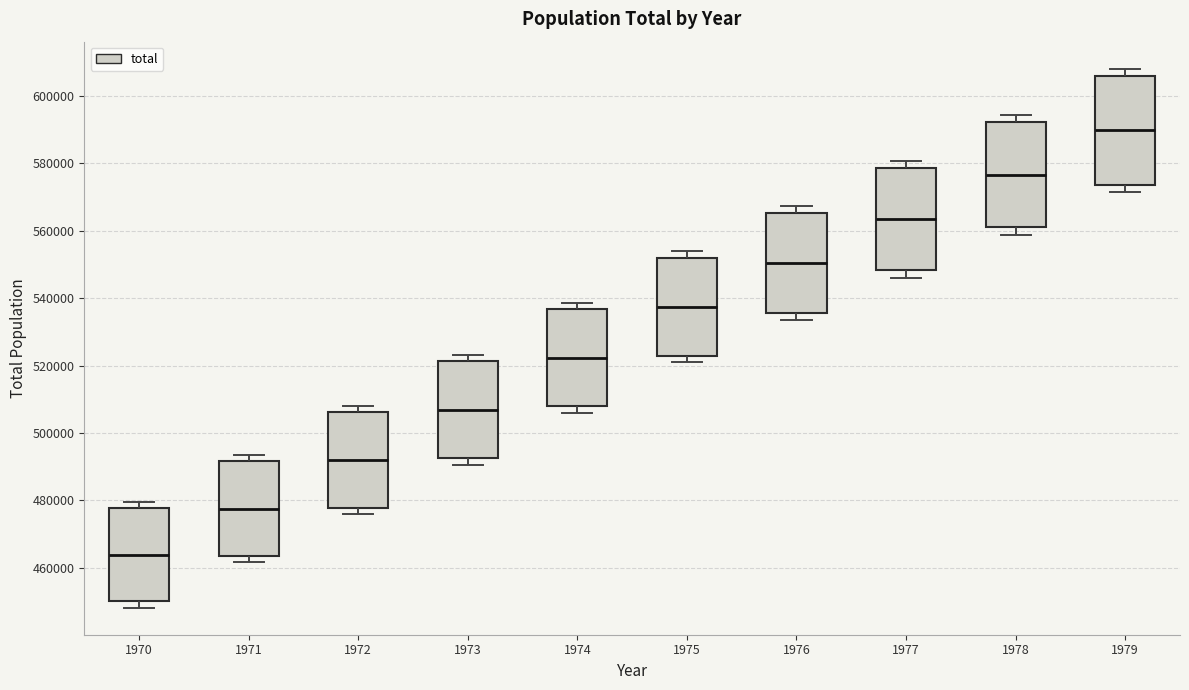

Where is the lower edge of the box at x = 1975 on the y-axis? The values are not printed on the chart, so give them approximately, as read against the axis.

522000